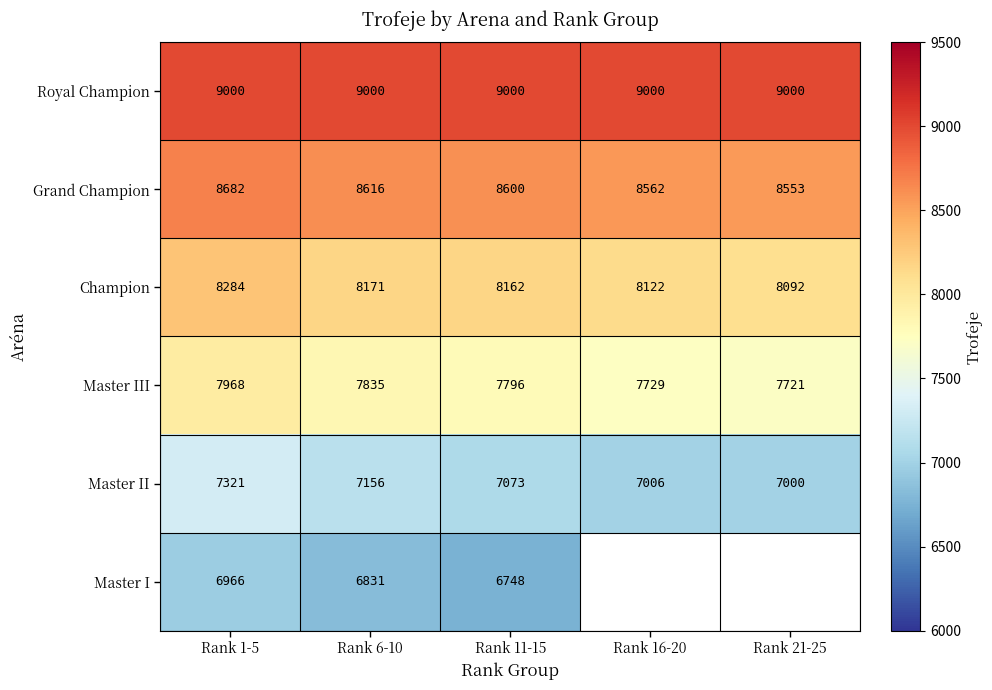

Is the value of Royal Champion at Rank 21-25 greater than the value of Master II at Rank 1-5?

Yes